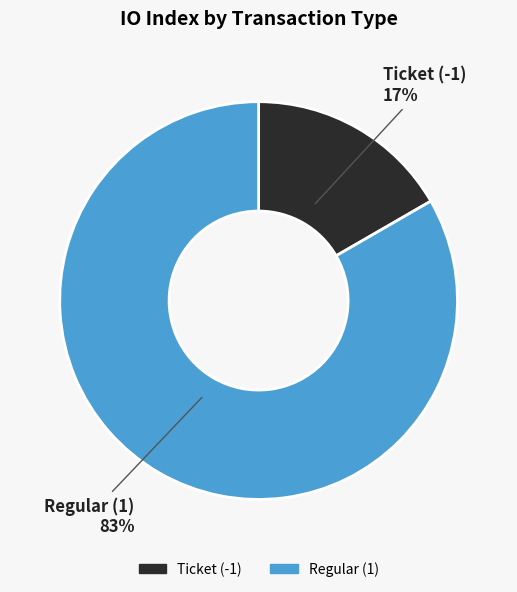

Between Regular (1) and Ticket (-1), which is larger?

Regular (1)